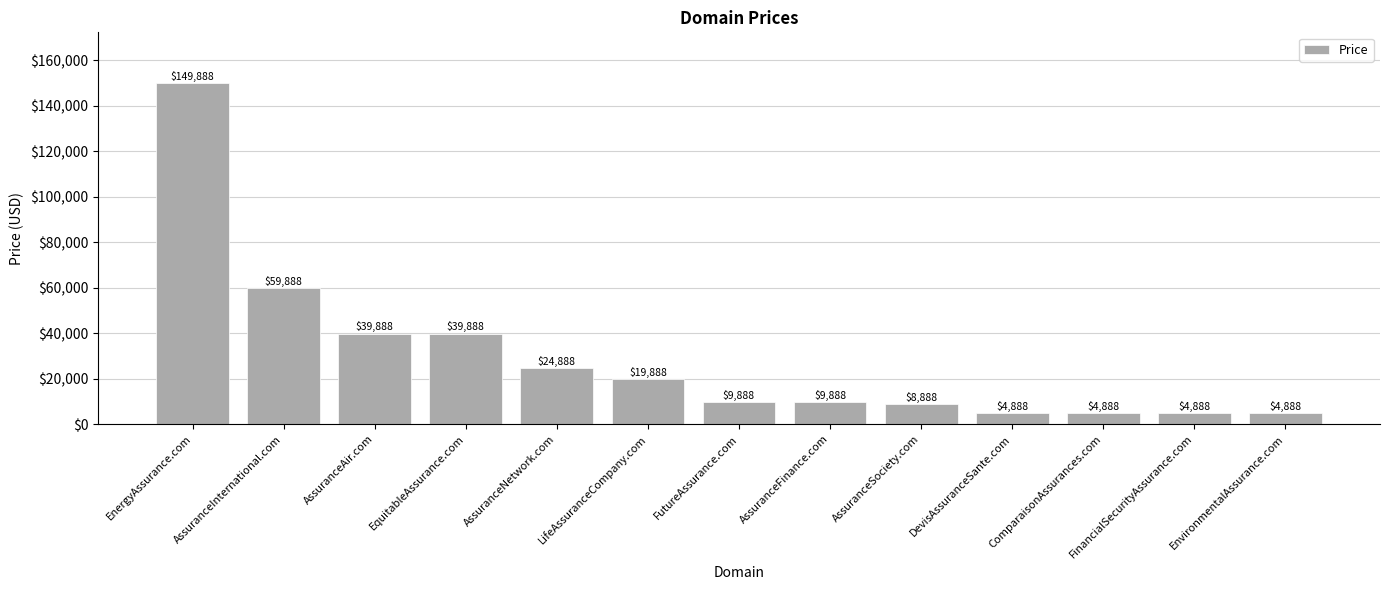

Count the number of data series in this chart.

1